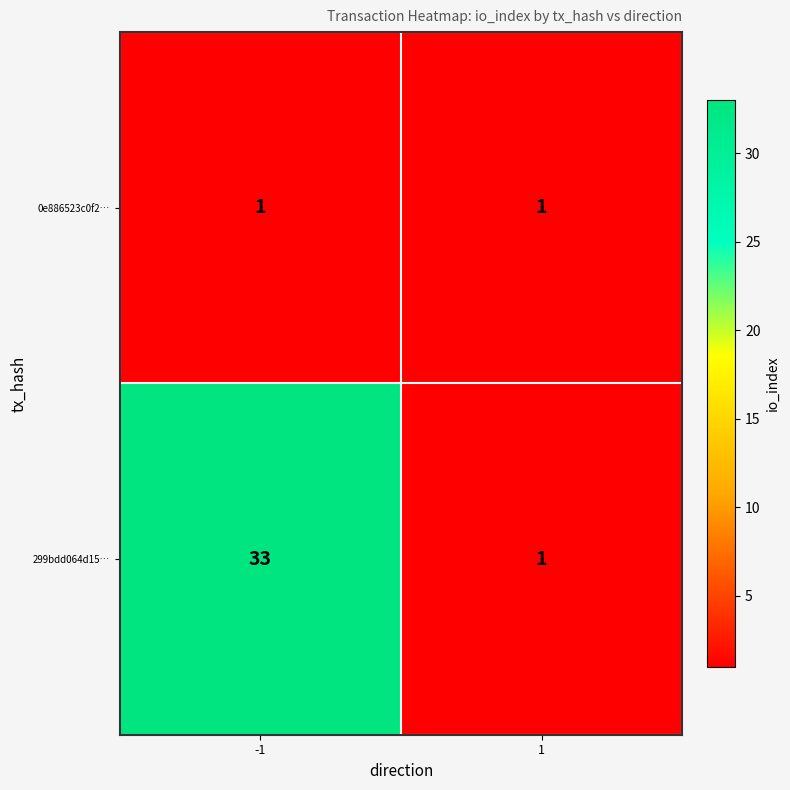

Rank the series by their maximum value, from highest to lowest.

299bdd064d15…, 0e886523c0f2…